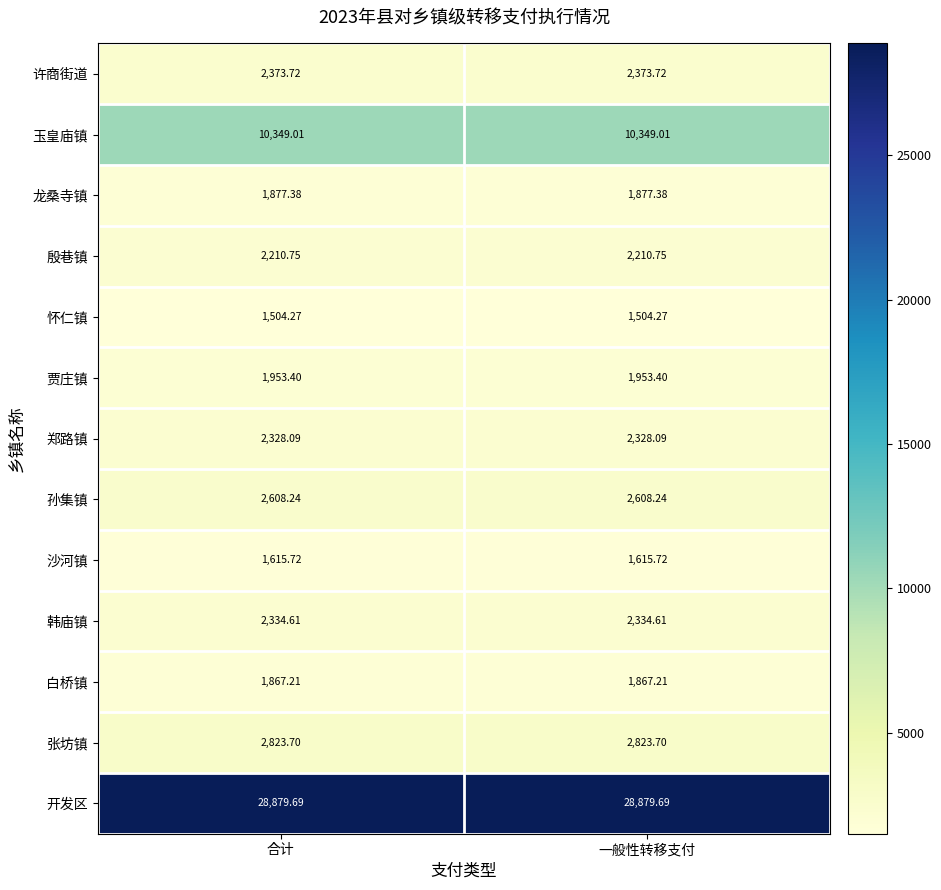

Rank the series at 合计 from lowest to highest value.

怀仁镇, 沙河镇, 白桥镇, 龙桑寺镇, 贾庄镇, 殷巷镇, 郑路镇, 韩庙镇, 许商街道, 孙集镇, 张坊镇, 玉皇庙镇, 开发区